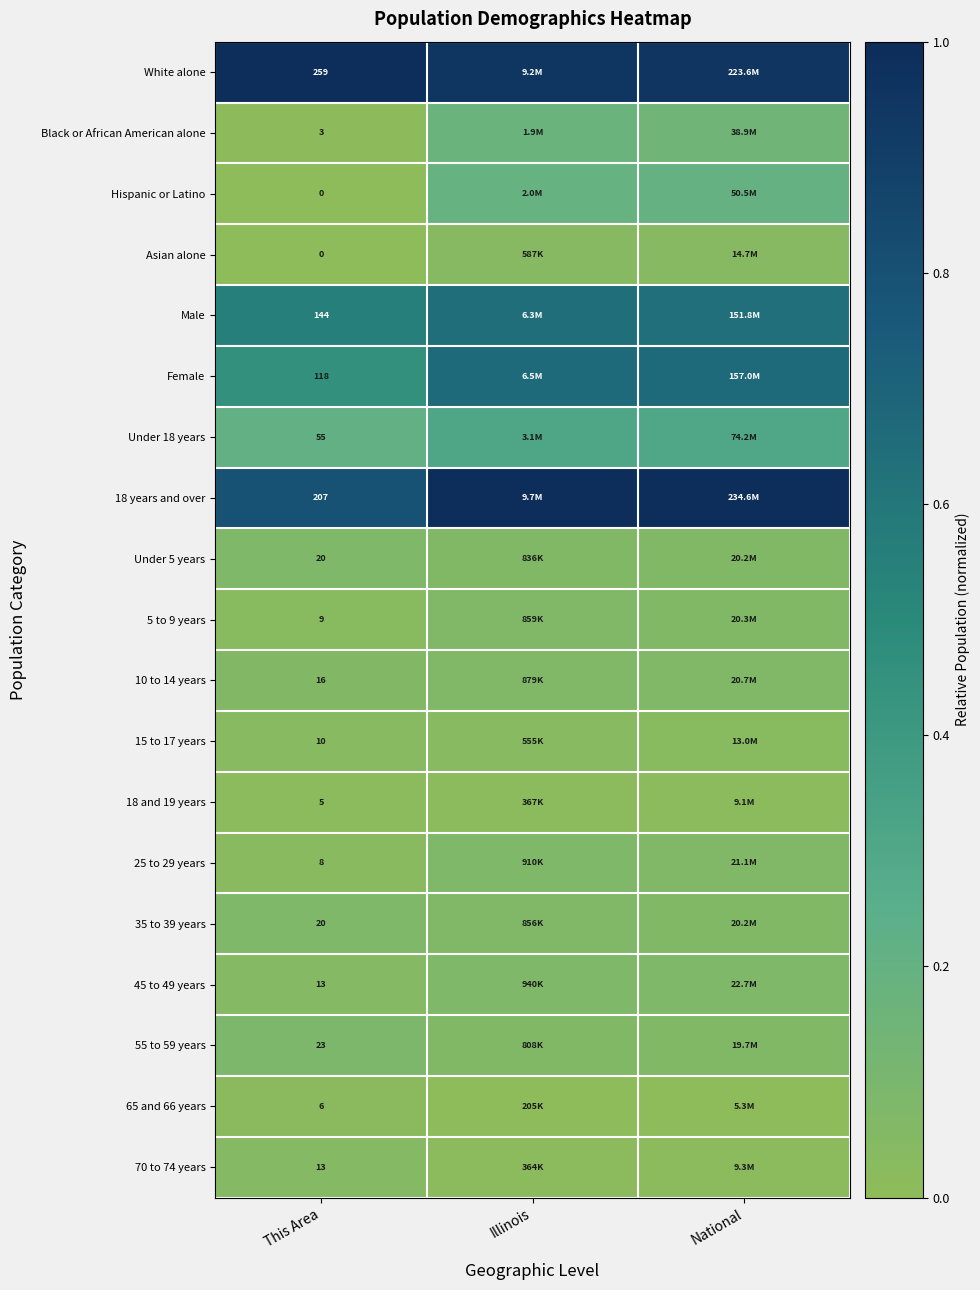

What is the spread (max minus min) of values at National?

1.0